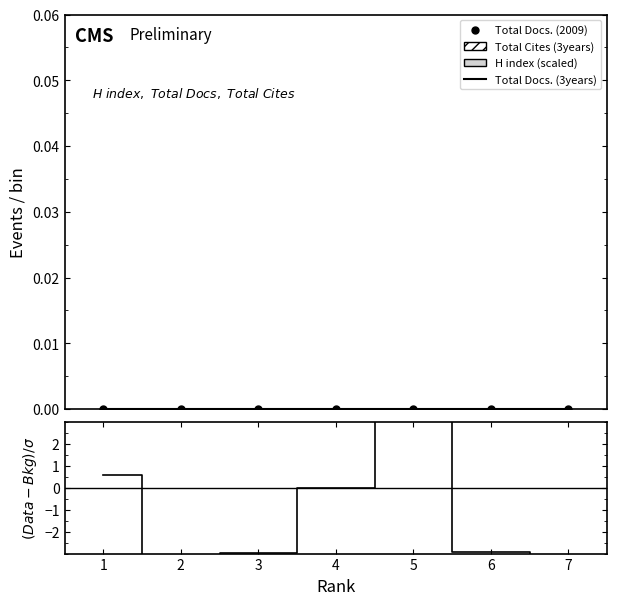

Where is (Data-Bkg)/σ nearest to the value 171?

1